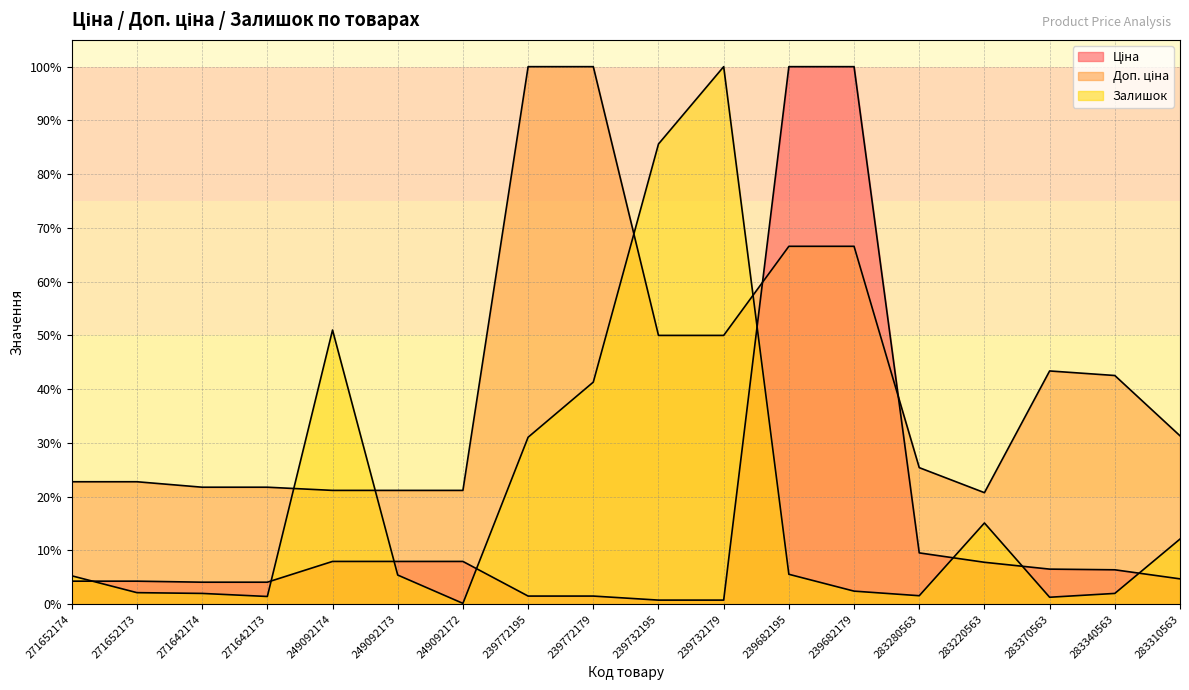

At which category is the sum across all series the highest?

239682195